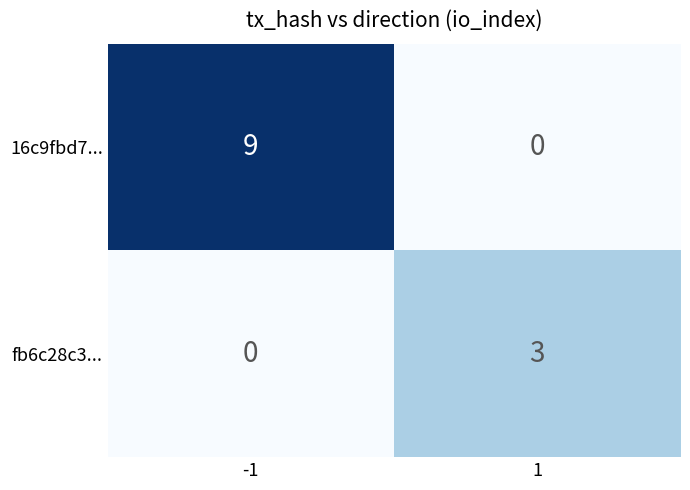

Rank the series by their average value, from highest to lowest.

16c9fbd7..., fb6c28c3...